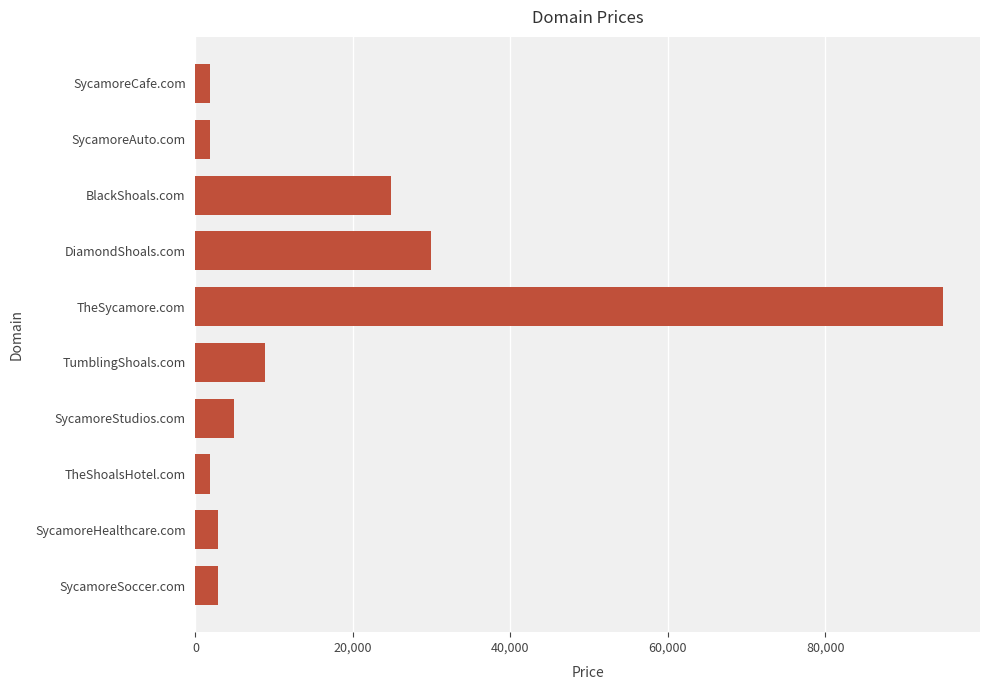

What is the ratio of the value at BlackShoals.com to the value at TumblingShoals.com?

2.8